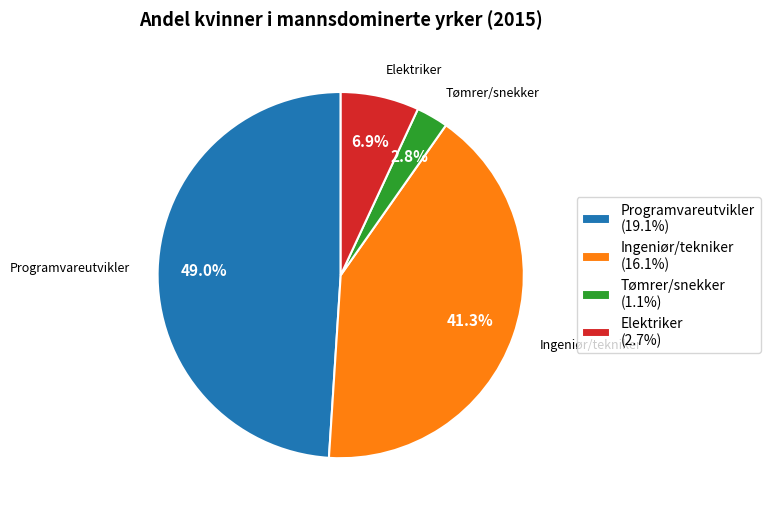

To the nearest percent, what percentage of the pie is Ingeniør/tekniker?

41%